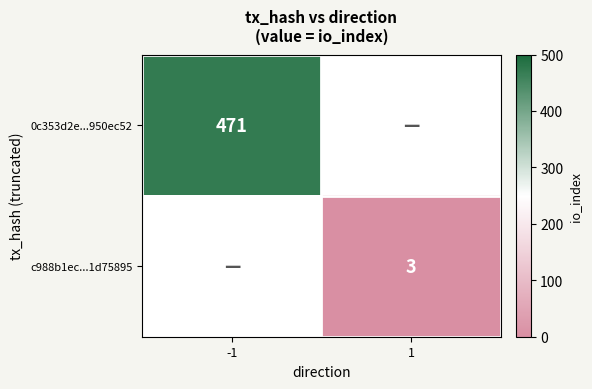

What is the minimum value shown in the chart?

3.0